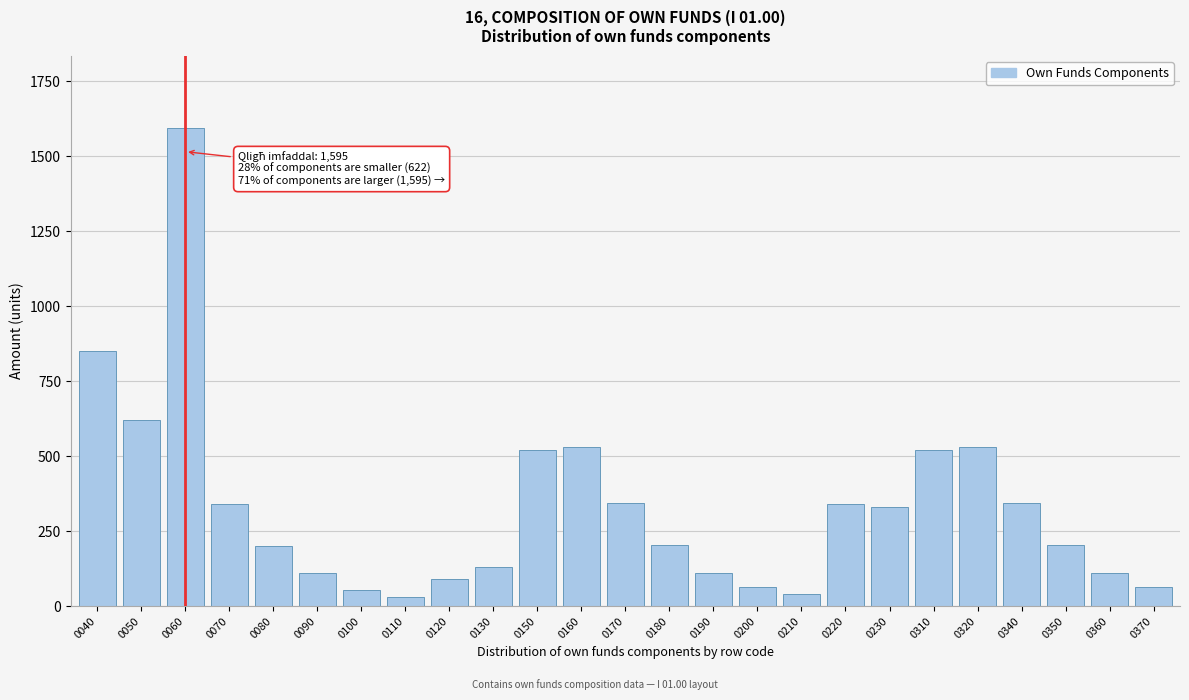

At which label is the value closest to 812?

0040